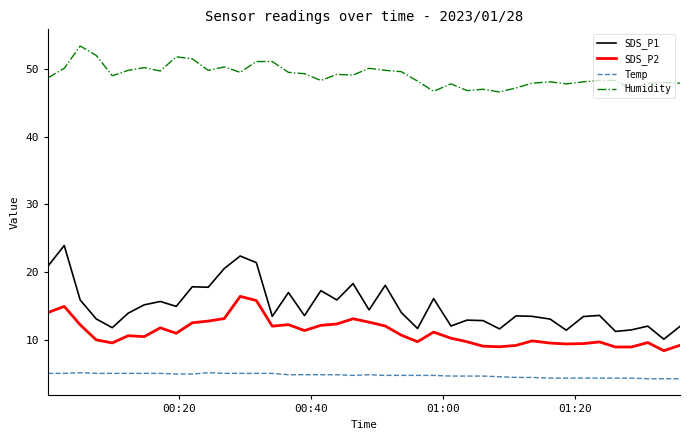

What is the highest value of the SDS_P1 series?

23.9